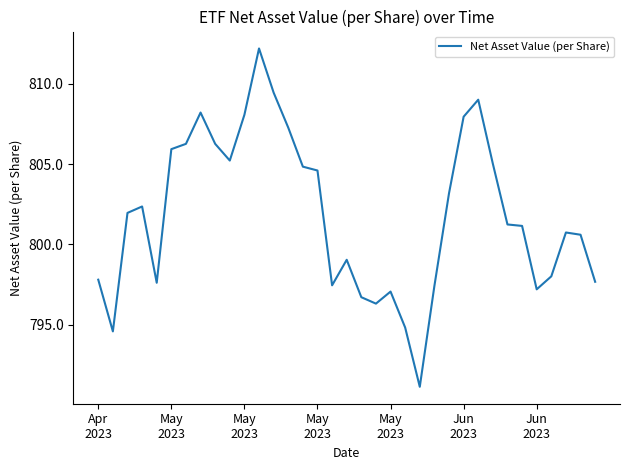

What is the minimum value shown in the chart?

791.1